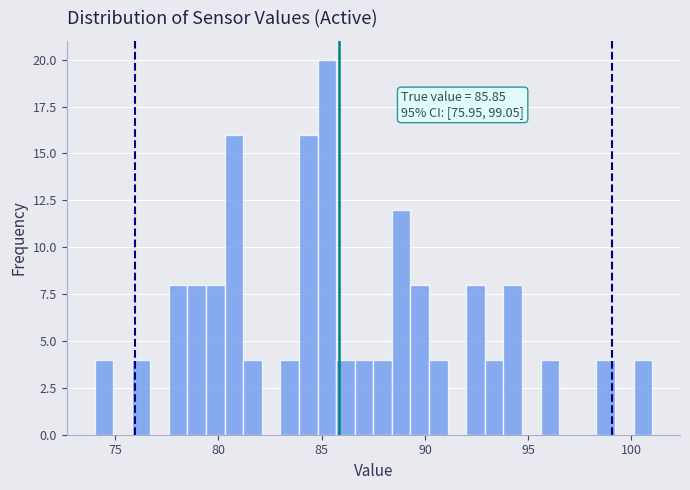

Around what value on the x-axis is the tallest bar? Give the approximate position of its centre, as read against the axis.

85.5